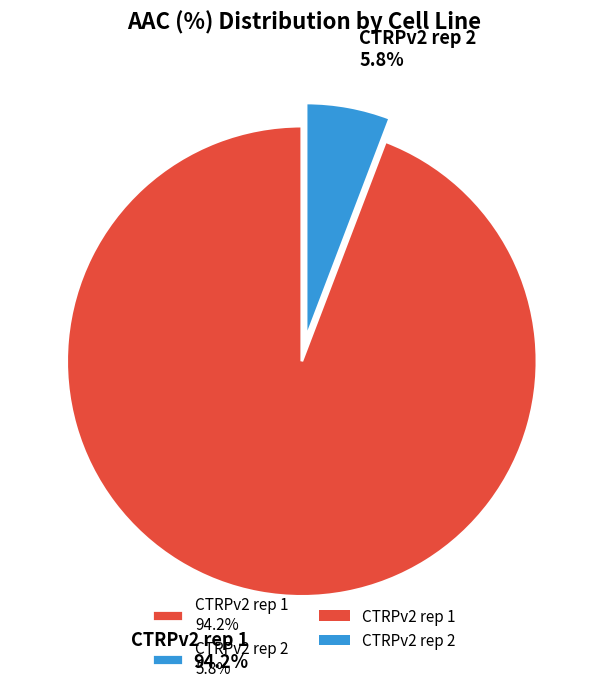

How many segments does this pie chart have?

2